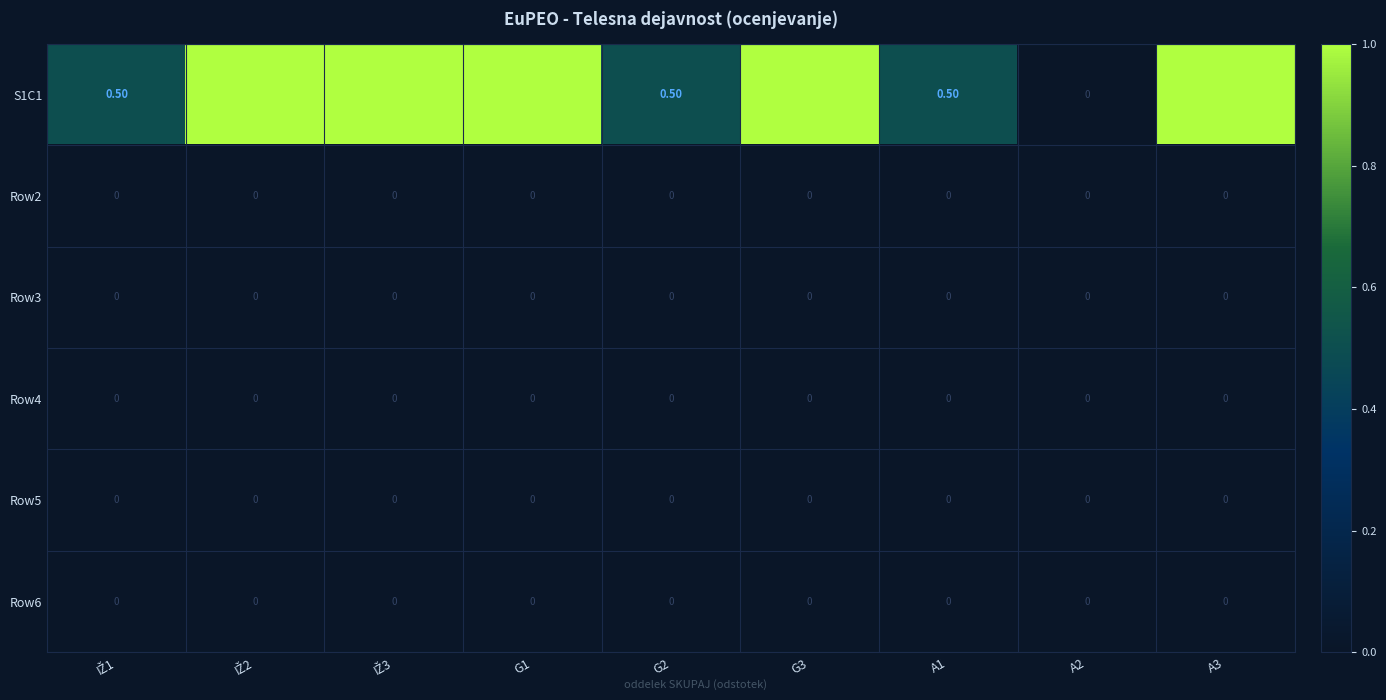

What is the average value of the S1C1 series?

0.7